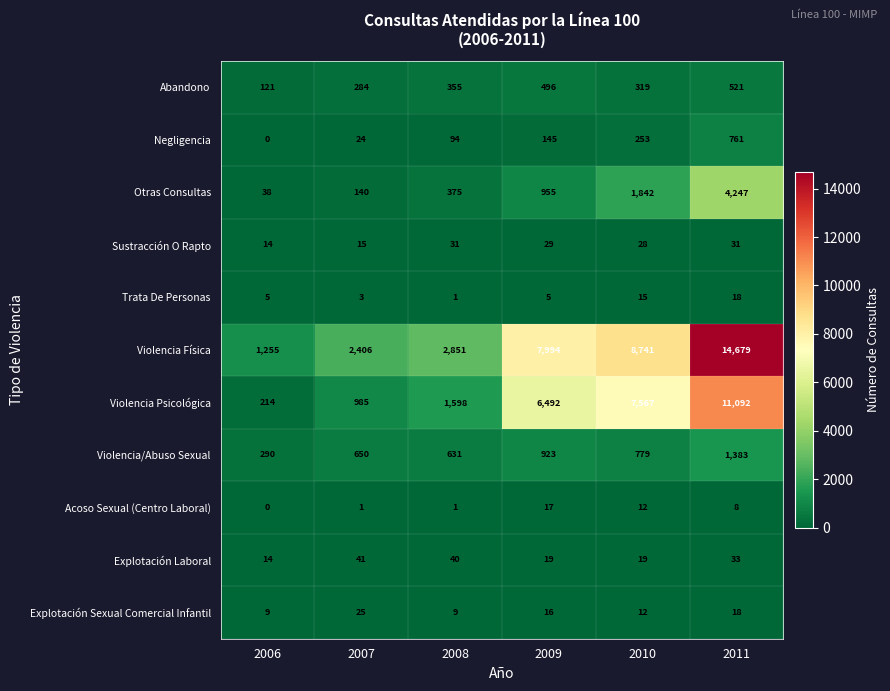

Rank the series by their maximum value, from highest to lowest.

Violencia Física, Violencia Psicológica, Otras Consultas, Violencia/Abuso Sexual, Negligencia, Abandono, Explotación Laboral, Sustracción O Rapto, Explotación Sexual Comercial Infantil, Trata De Personas, Acoso Sexual (Centro Laboral)